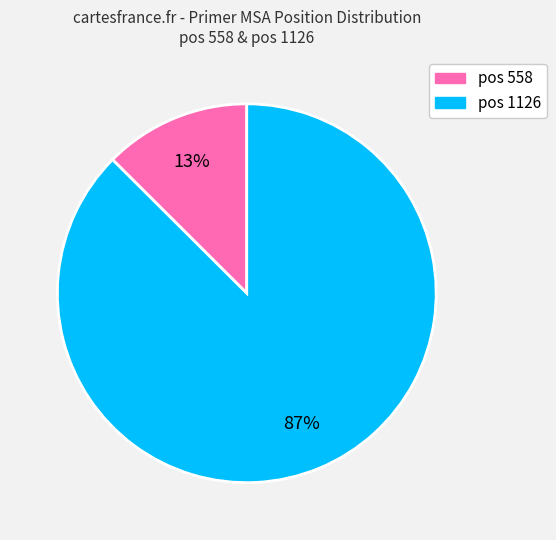

How many segments does this pie chart have?

2